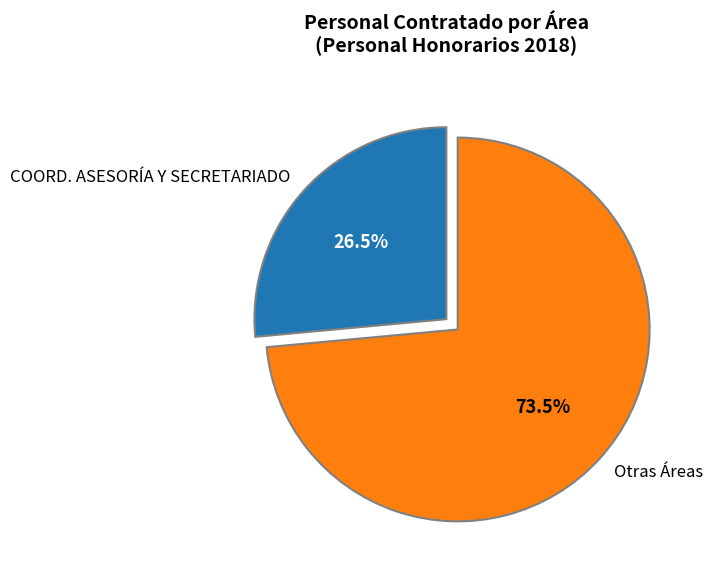

Which slice represents more than half of the pie?

Otras Áreas